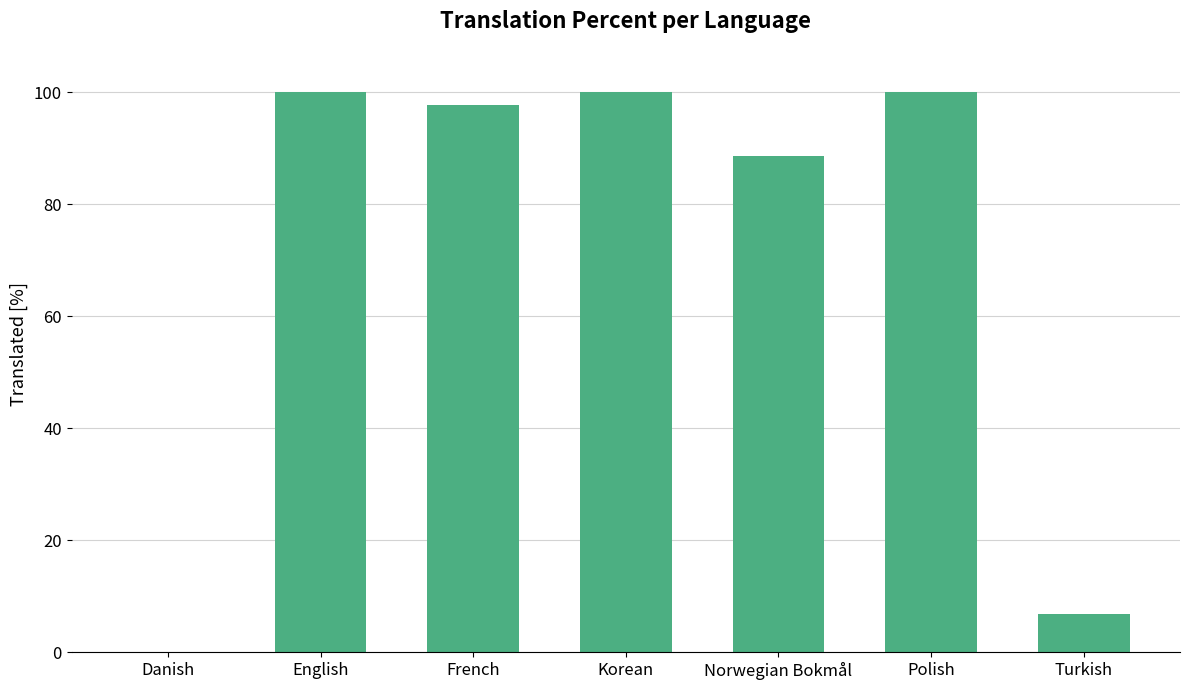

Reading right to left, what are all the values shown in this chart?

Turkish=6.9	Polish=100.0	Norwegian Bokmål=88.7	Korean=100.0	French=97.8	English=100.0	Danish=0.0